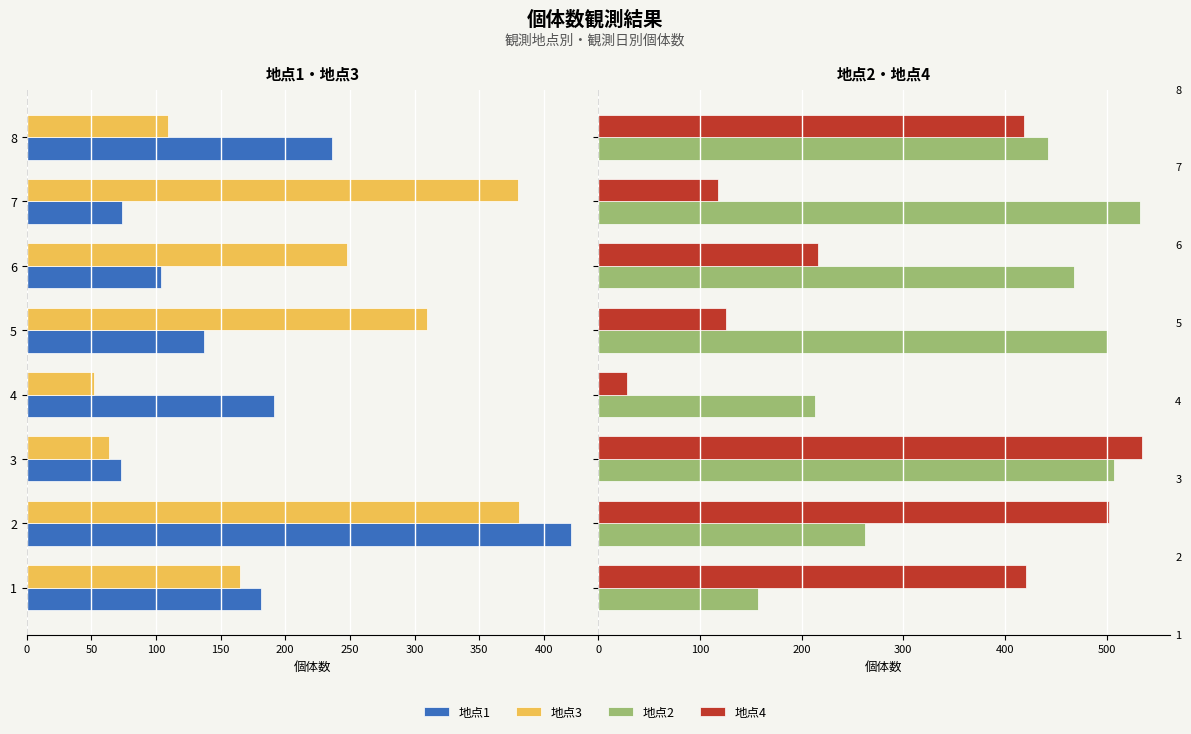

How many bars are there in each group?

4